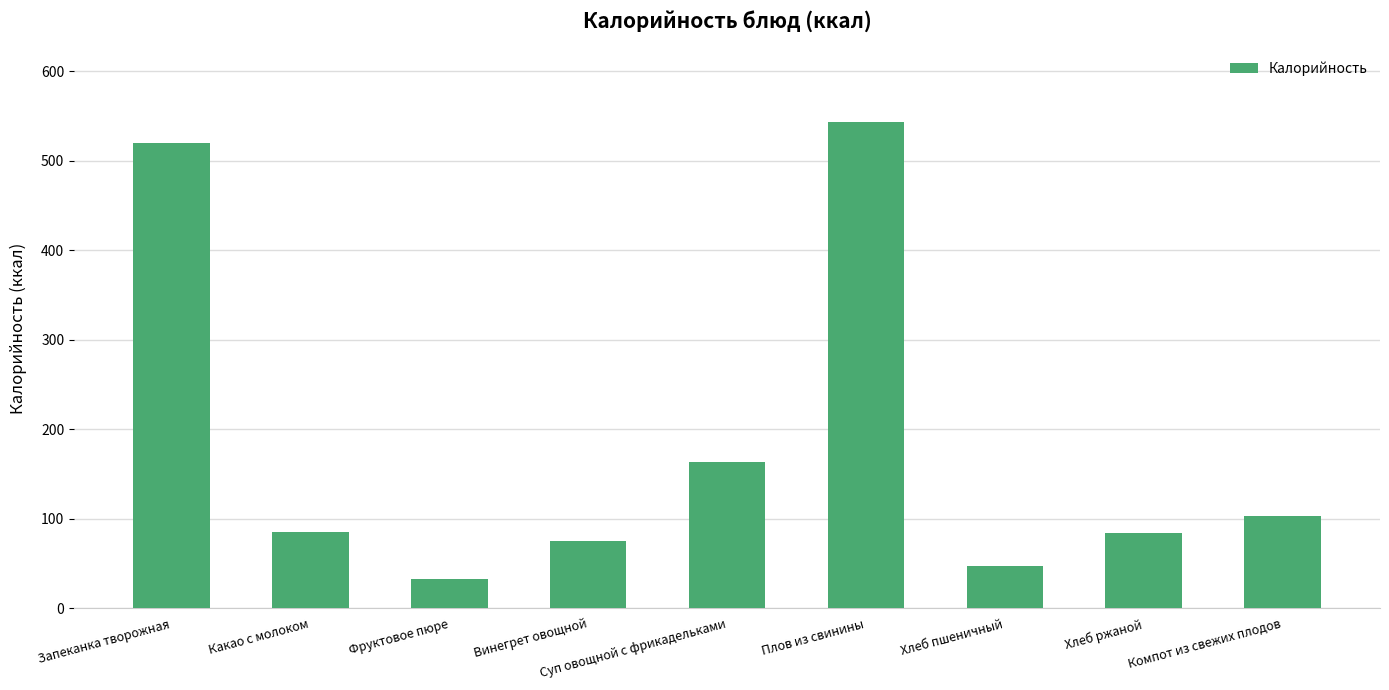

Is it true that the value at Хлеб ржаной is 49?

False